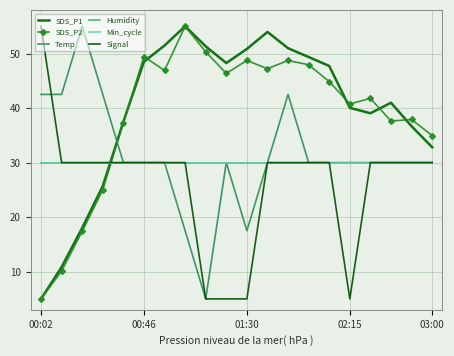

What are all the series names shown in the legend?

SDS_P1, SDS_P2, Temp, Humidity, Min_cycle, Signal